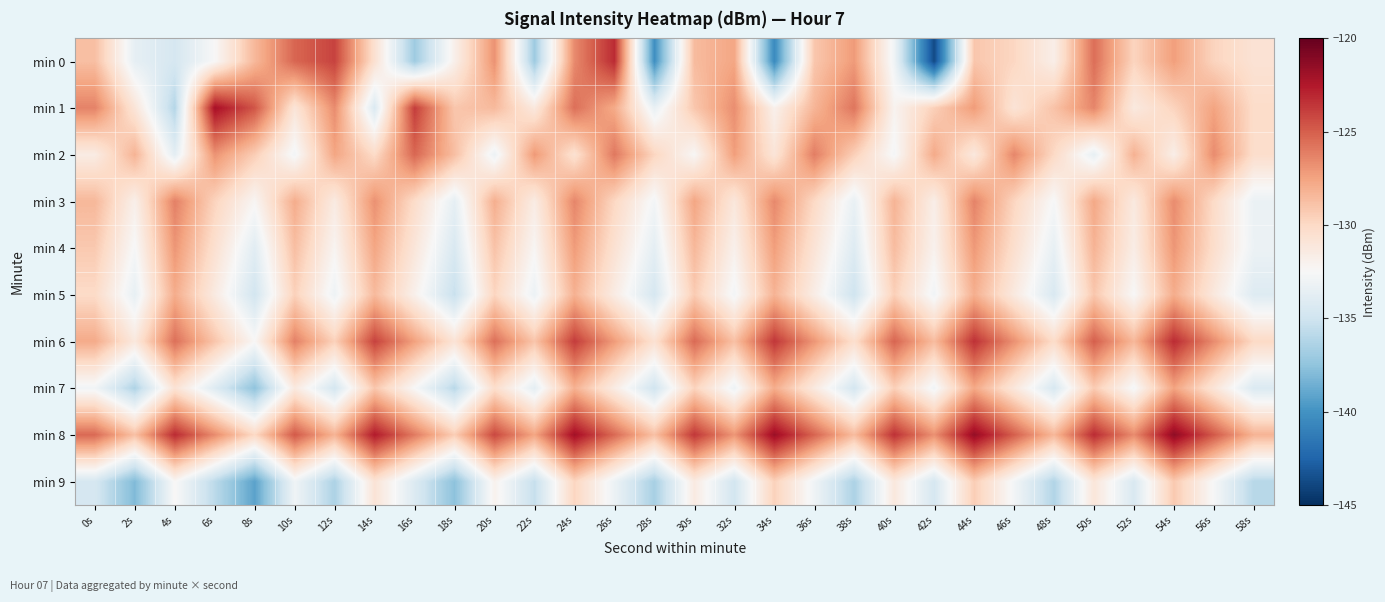

At which category does the chart reach its minimum across all series?

42s